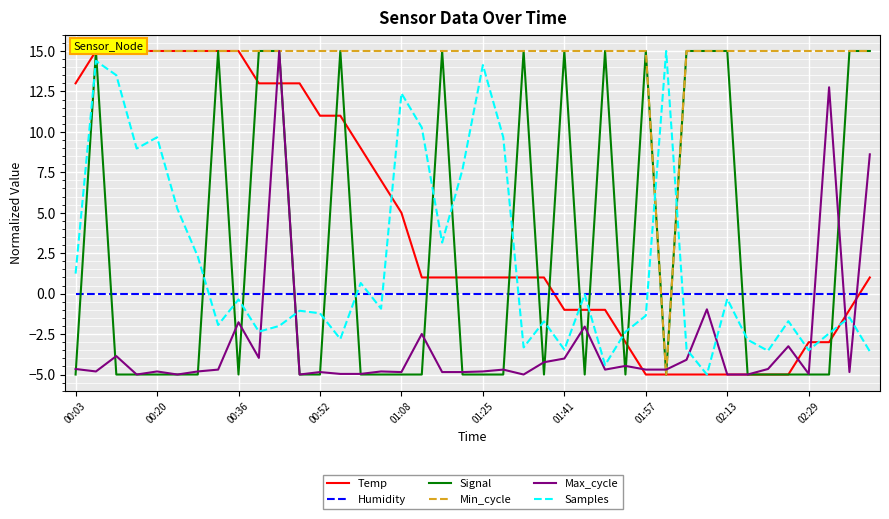

The Max_cycle series shows -4.8 at 00:52. True or false?

True